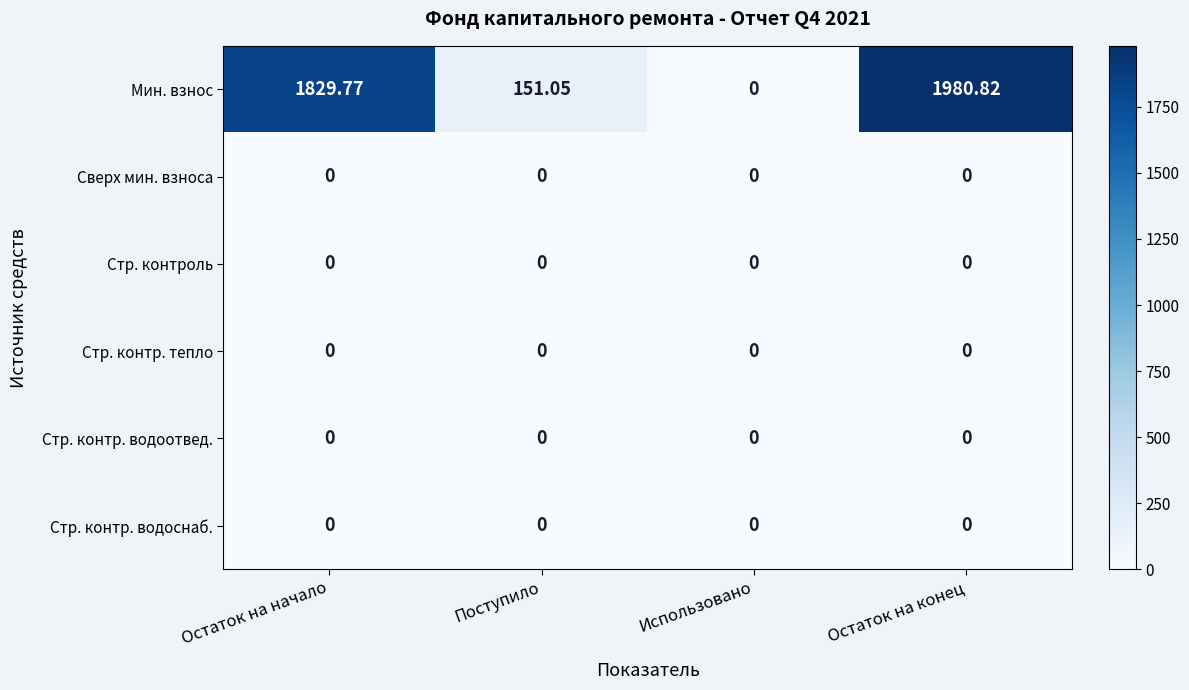

Which series changed the most between Остаток на начало and Использовано?

Мин. взнос